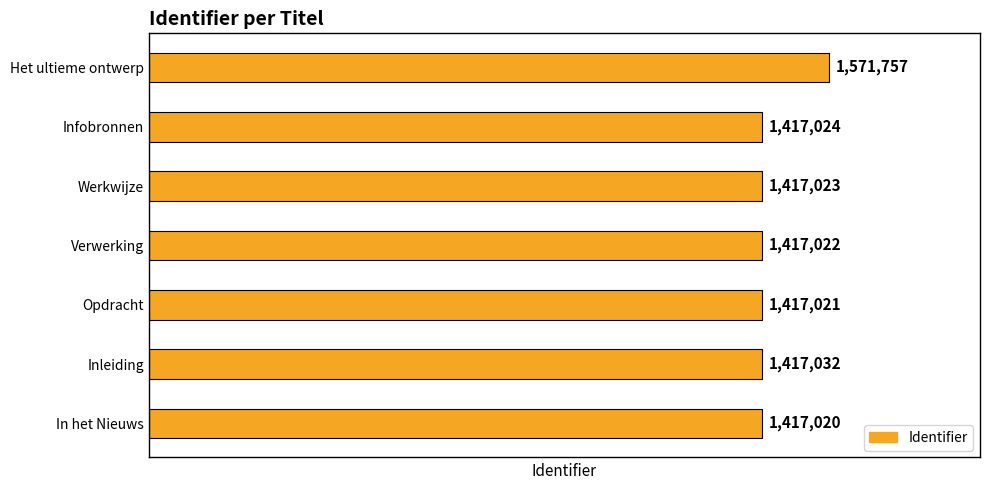

What is the sum of the values at Inleiding and Opdracht?

2834053